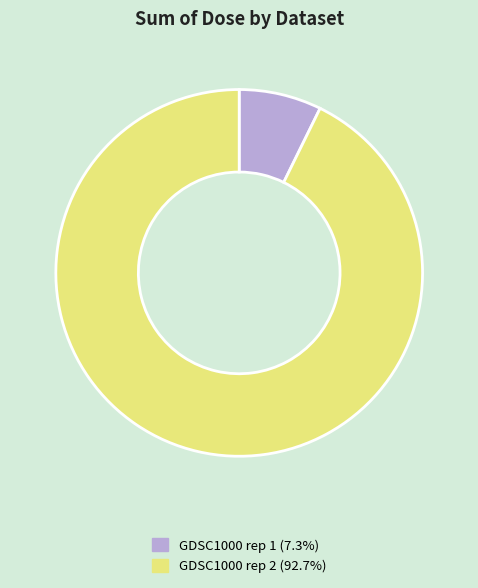

Which category has the biggest portion of the pie?

GDSC1000 rep 2